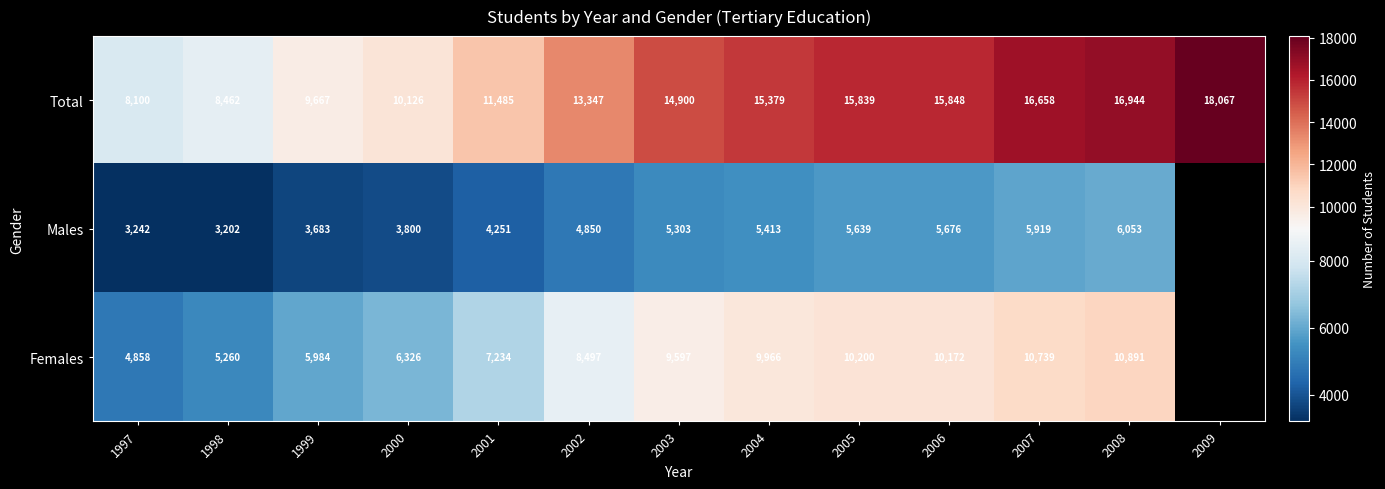

Which has a higher value, 2003 or 2008?

2008